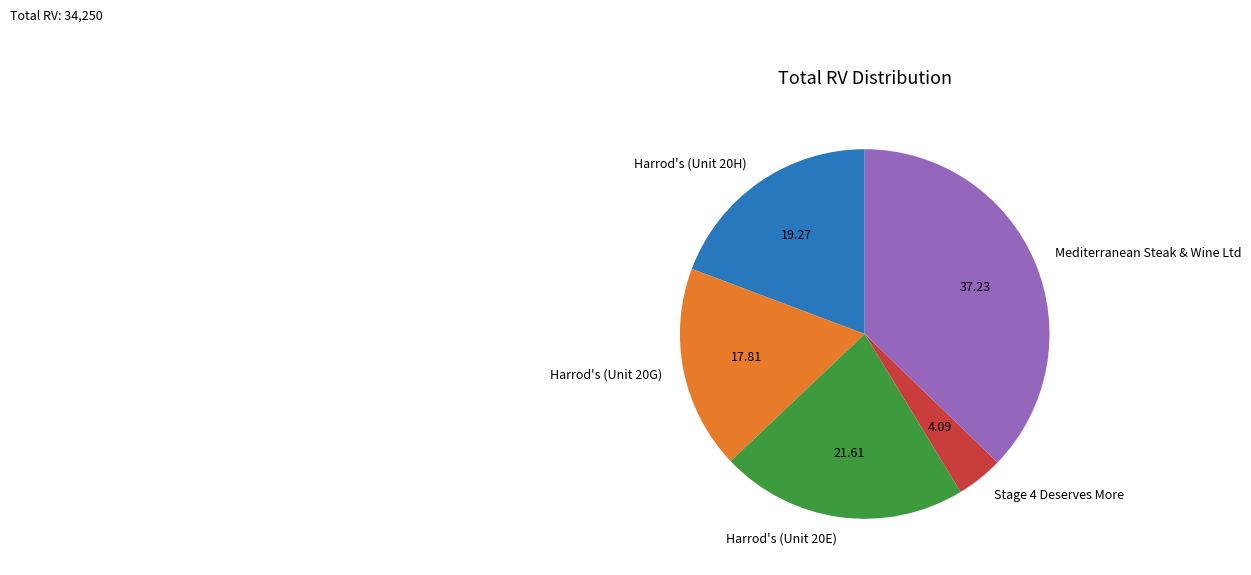

Combined, do Mediterranean Steak & Wine Ltd and Harrod's (Unit 20E) account for over 50%?

Yes